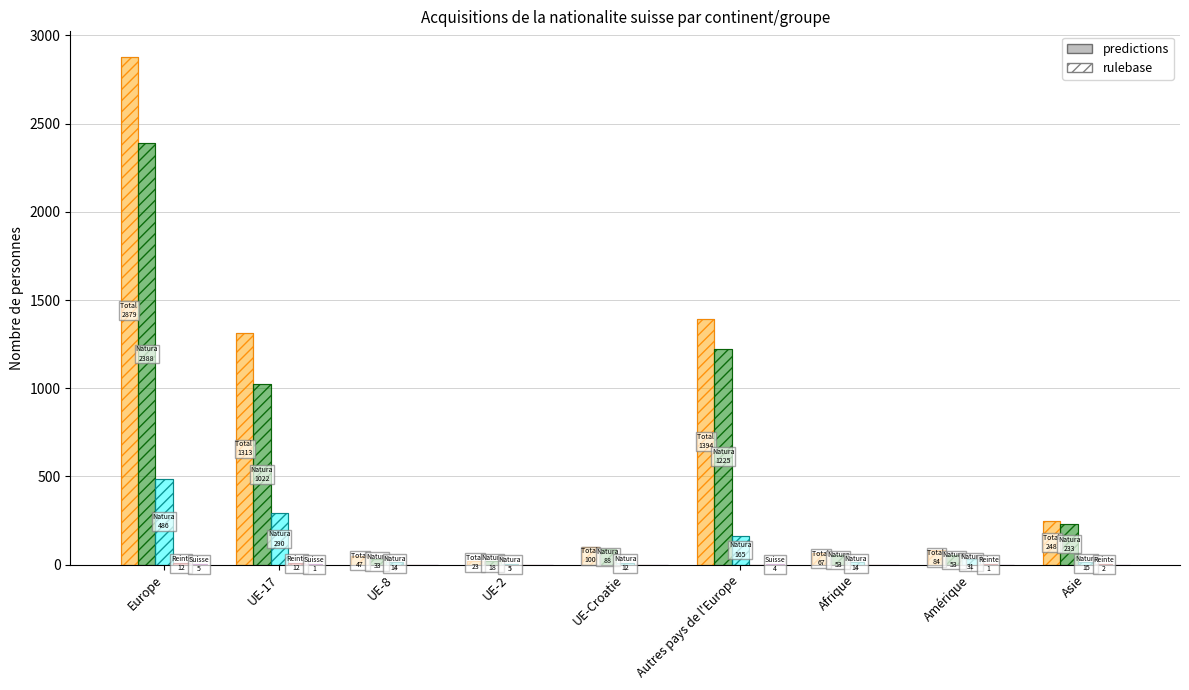

Which series has the largest total across all categories?

Total Naturalisations